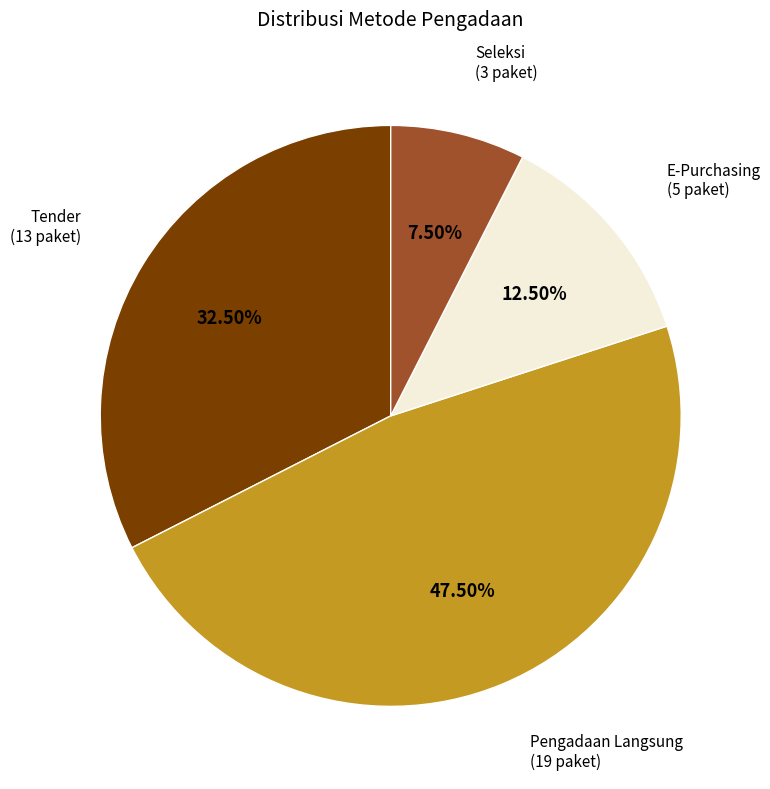

Does any single category account for the majority?

No